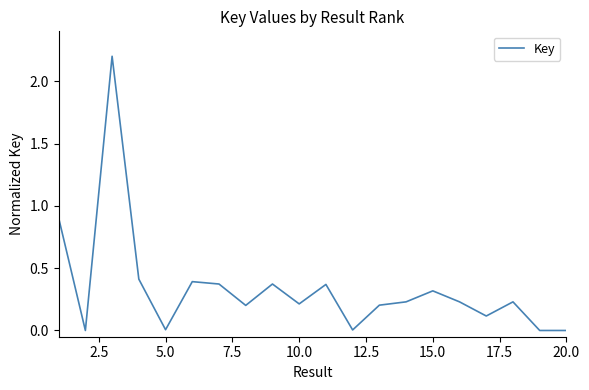

What is the maximum value shown in the chart?

2.2